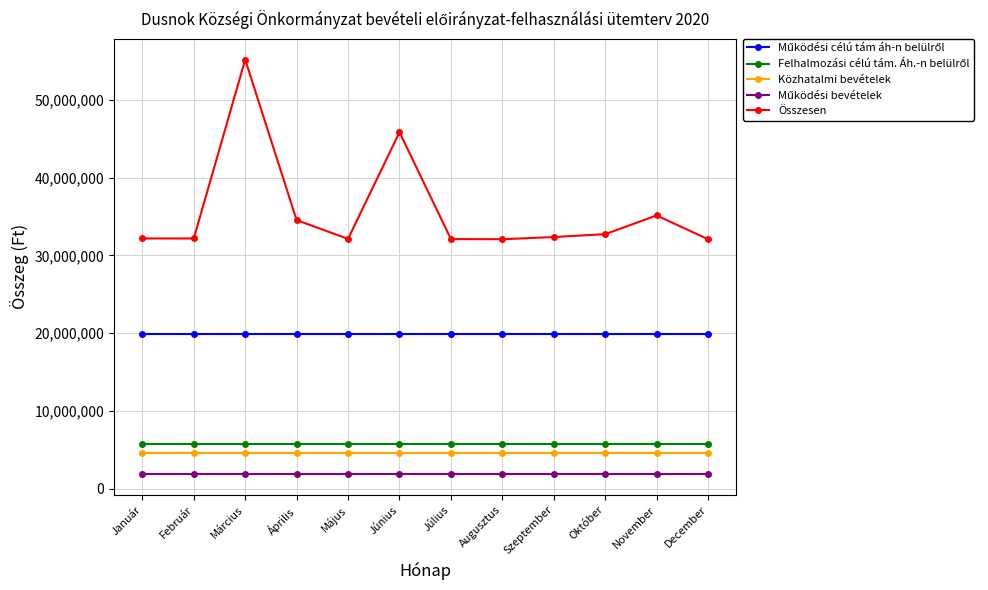

Count the number of categories in the chart.

12